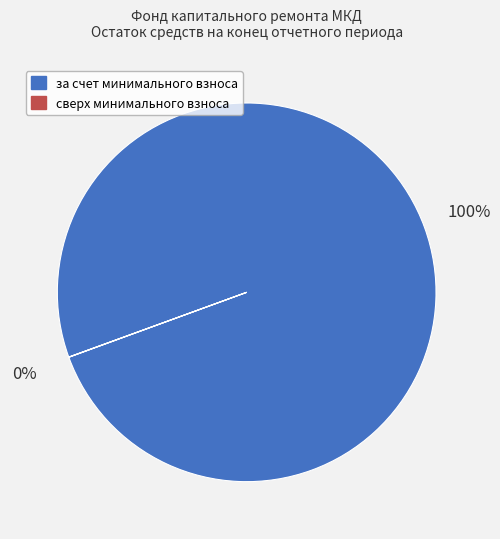

Is there any slice that represents more than half of the pie?

Yes